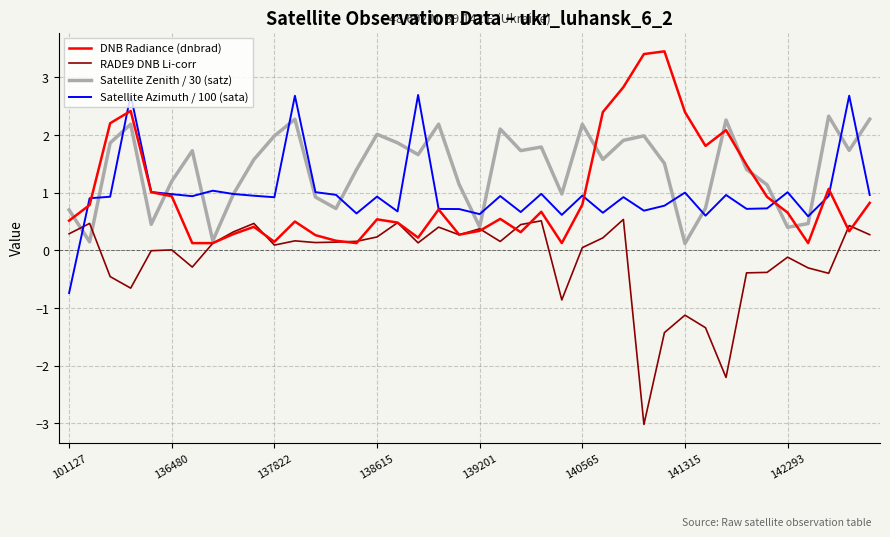

List the series in order of their peak value, highest first.

DNB Radiance (dnbrad), Satellite Azimuth / 100 (sata), Satellite Zenith / 30 (satz), RADE9 DNB Li-corr